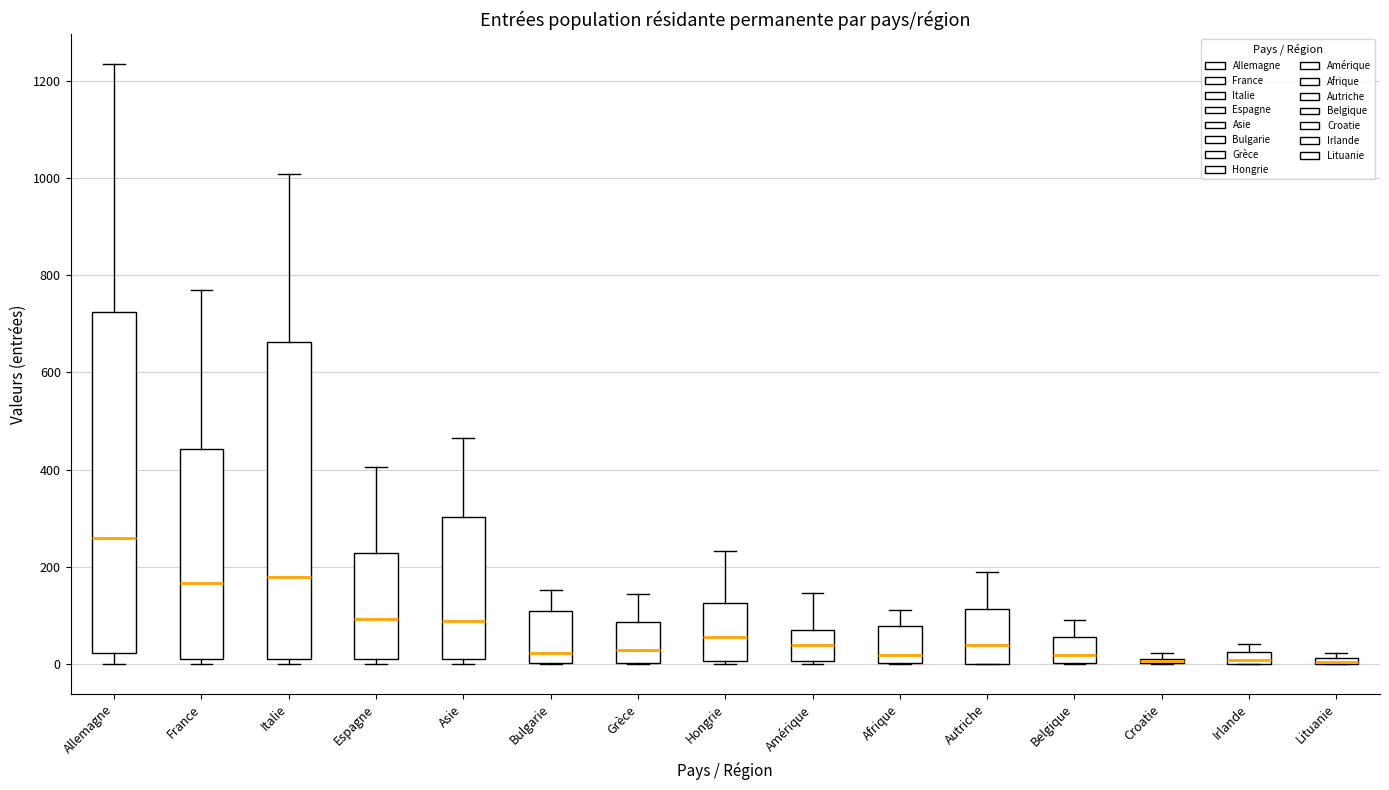

Which box is the tallest, from its lower edge to its upper edge?

Allemagne